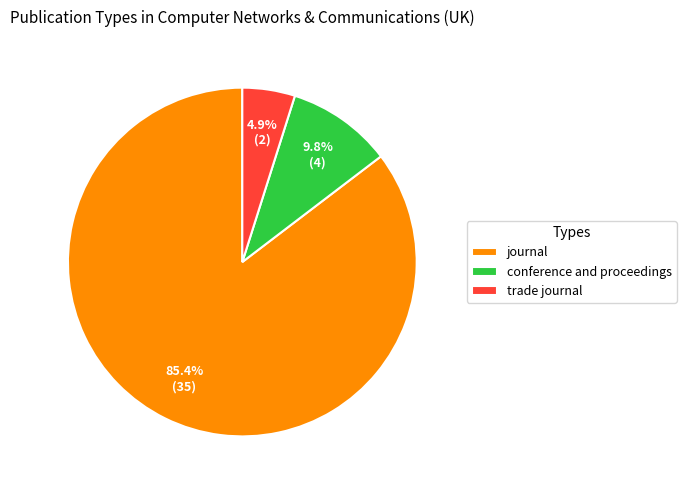

Is journal the majority of the pie?

Yes